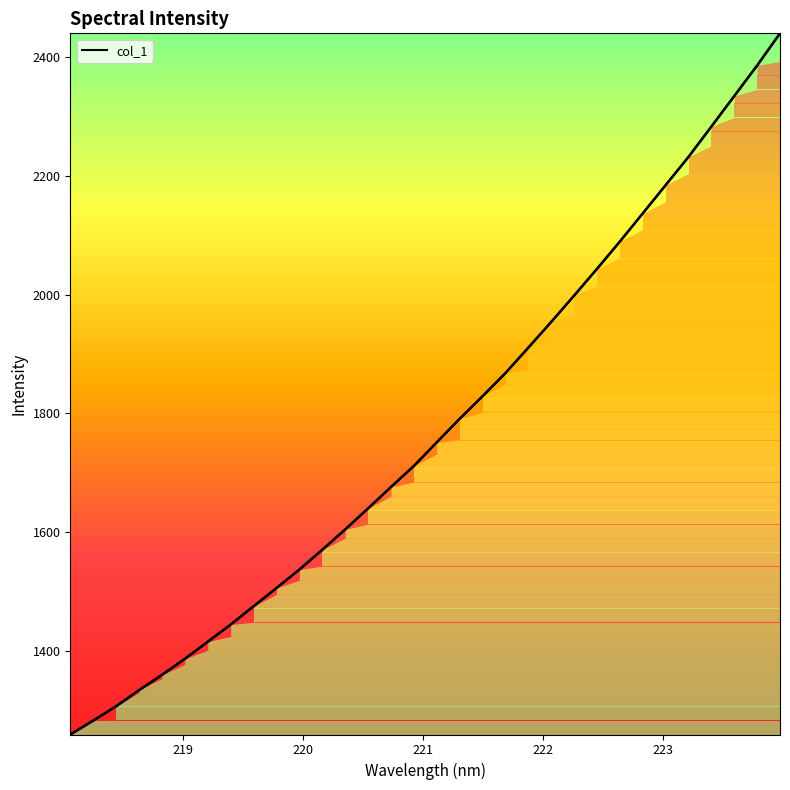

True or false: the data has more than 2 interior local peaks.

False